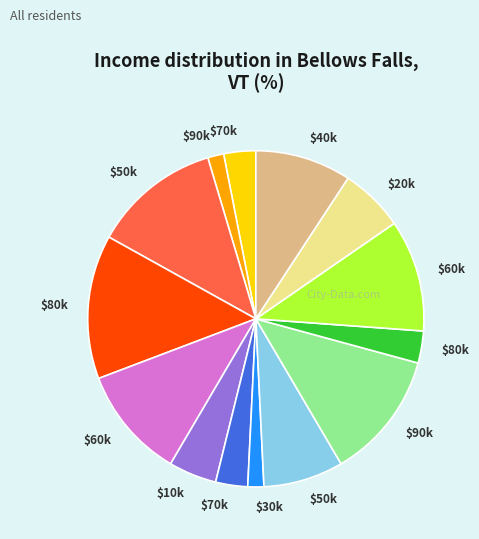

Does any single category account for the majority?

No